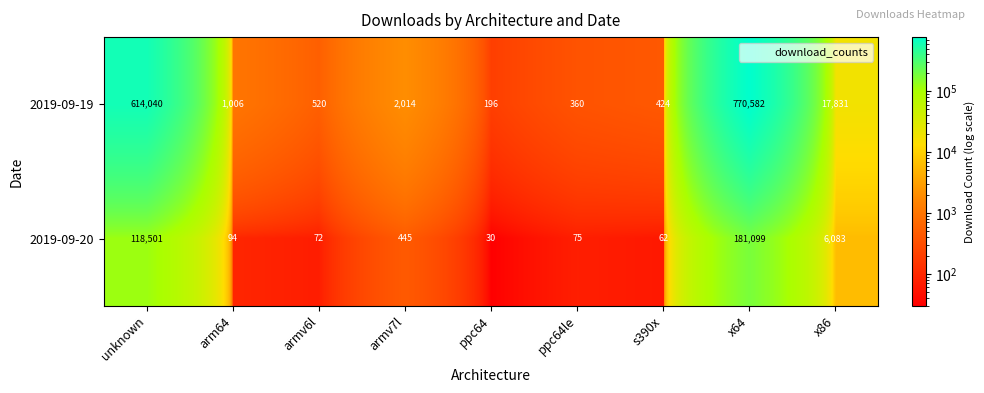

What is the difference between the maximum and minimum values in the 2019-09-19 series?

770386